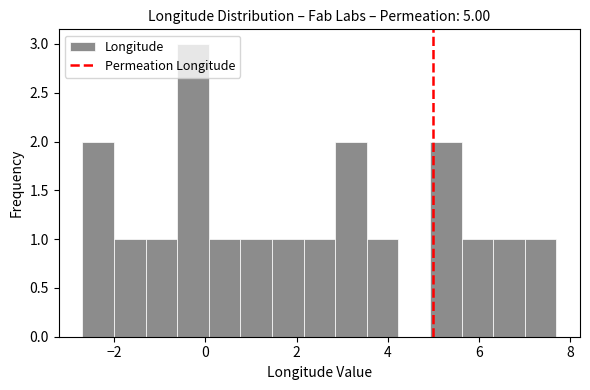

Around what value on the x-axis is the tallest bar? Give the approximate position of its centre, as read against the axis.

-0.2